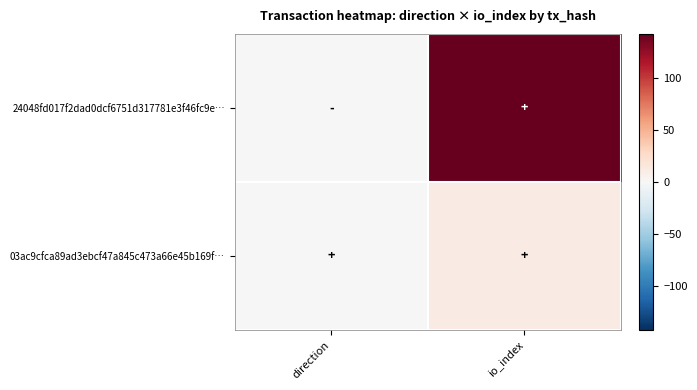

Which series has the widest spread of values?

24048fd017f2dad0dcf6751d317781e3f46fc9e…